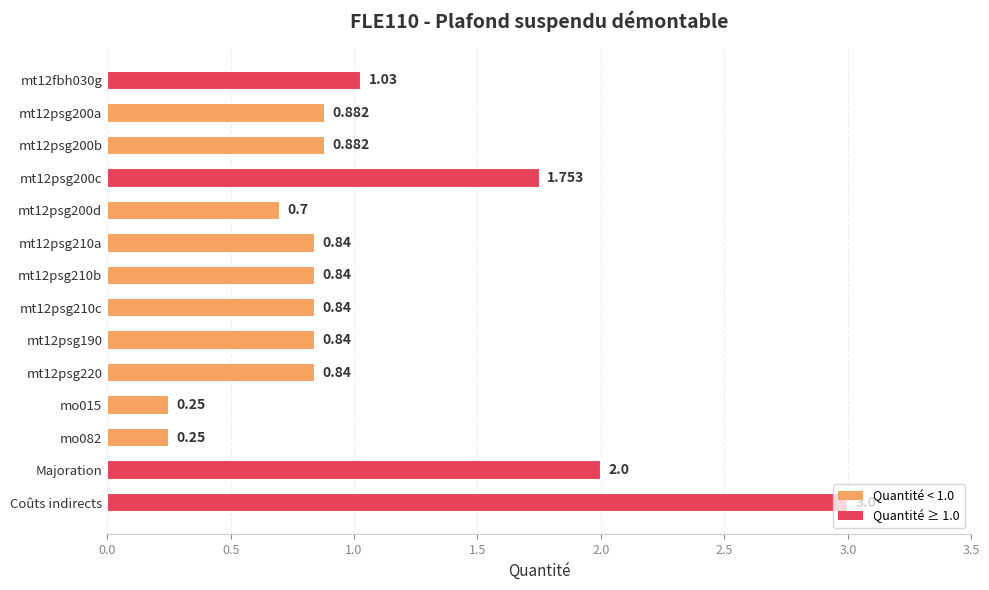

What is the label of the 13th bar from the top?

Majoration